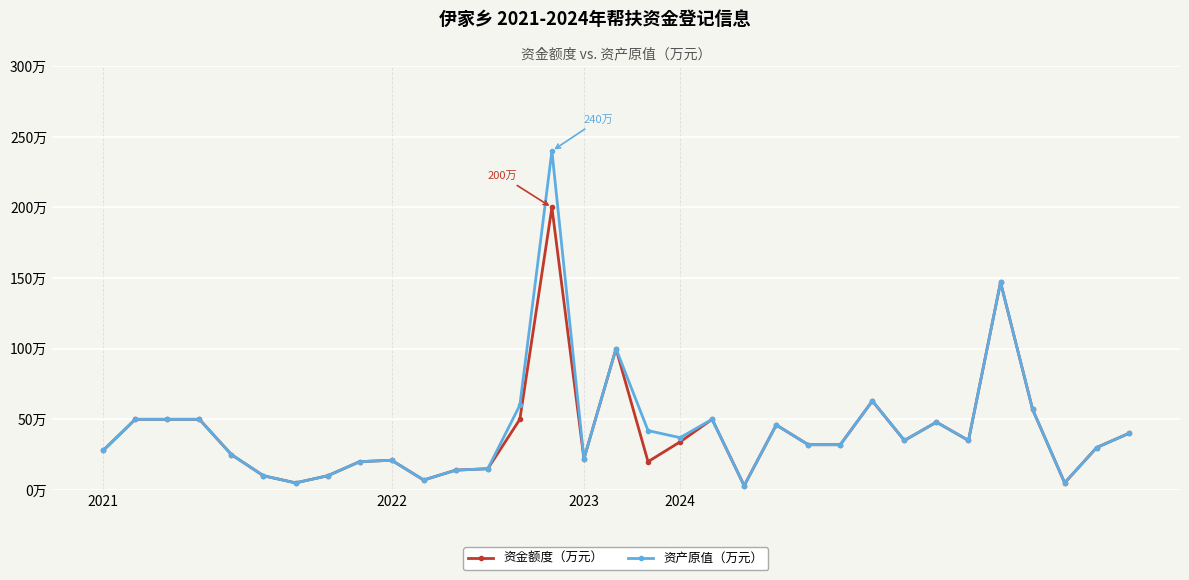

Is this an area chart (filled region under the line)?

No